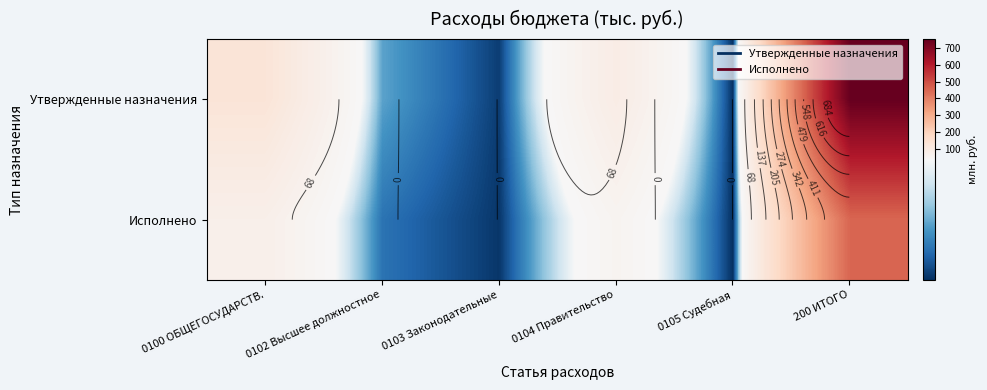

Which series has the largest range (max minus min)?

Утвержденные назначения